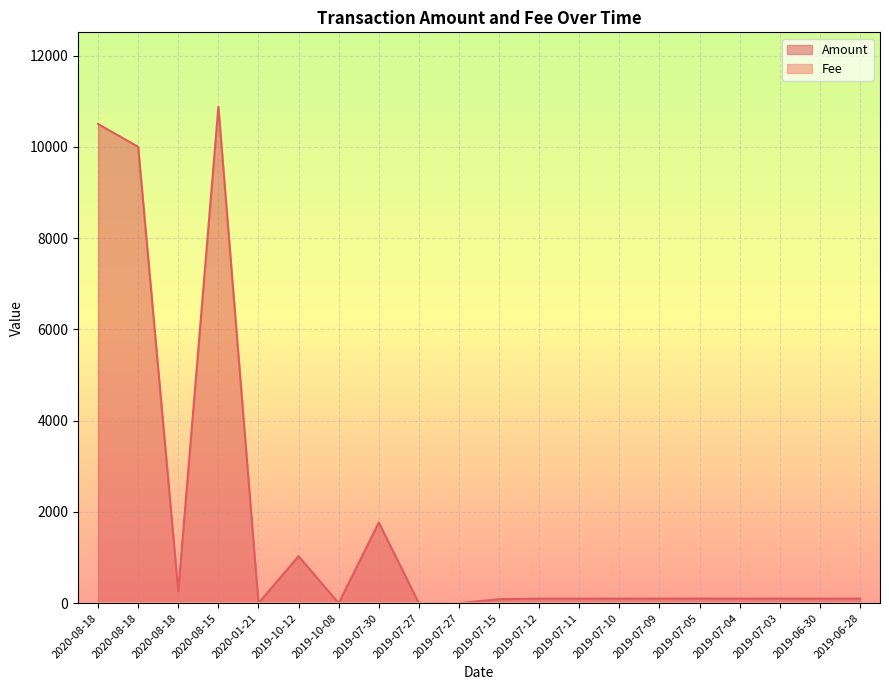

What is the highest value of the Amount series?

10877.0